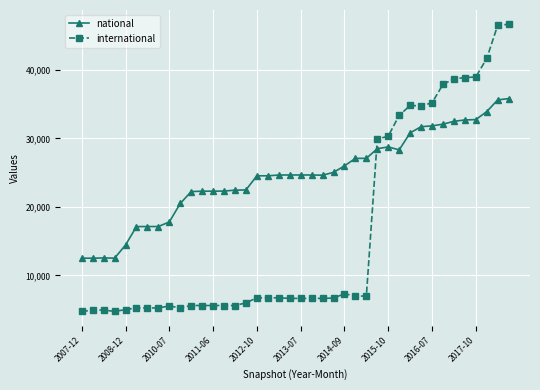

What is the lowest value of the national series?

12505